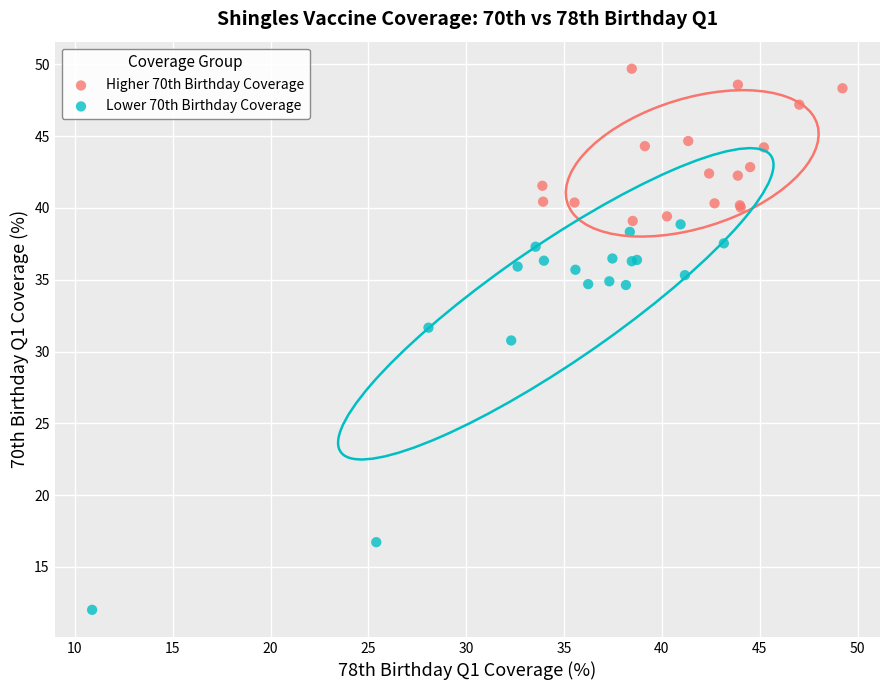

Which series has the largest Y range (max minus min)?

Lower 70th Birthday Coverage